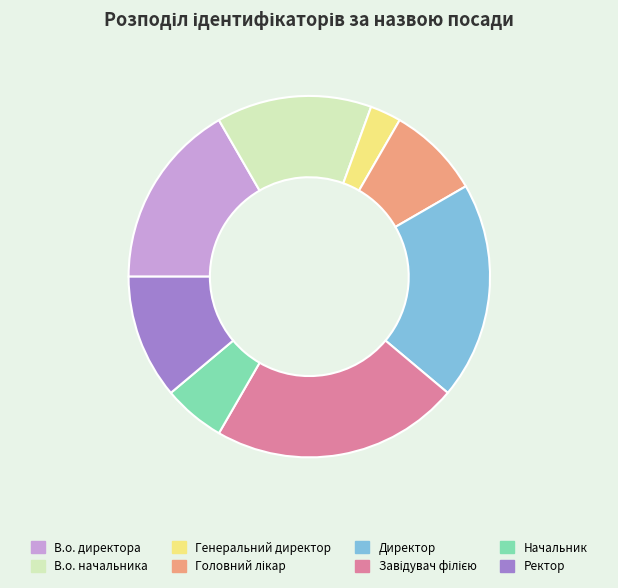

How many segments does this pie chart have?

8